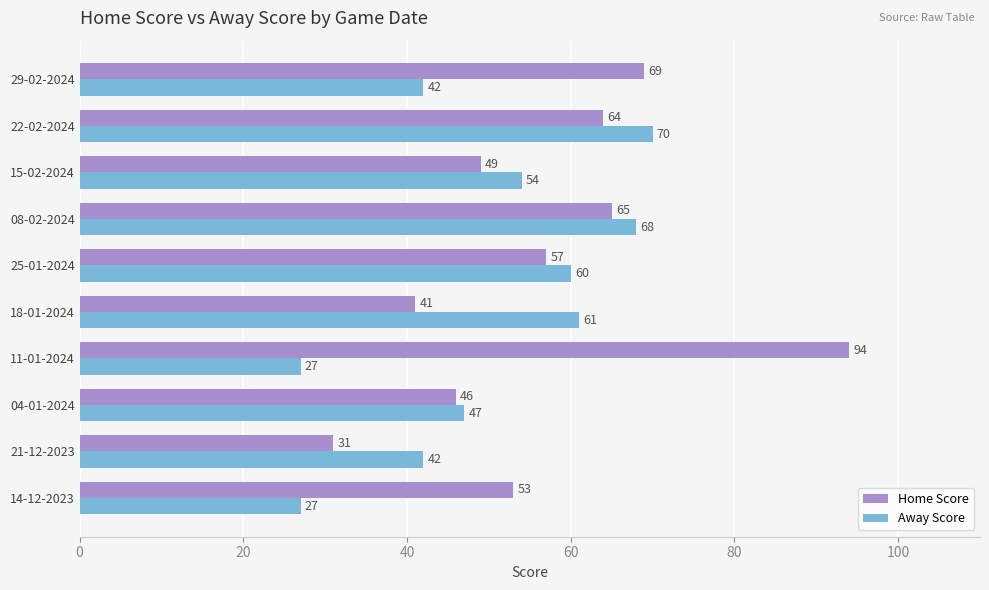

What are all the series names shown in the legend?

Home Score, Away Score